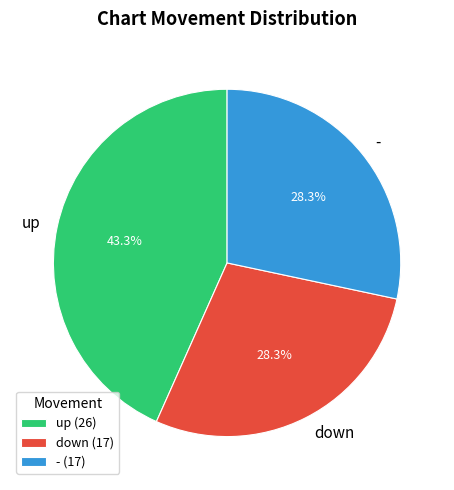

How many slices are in this pie chart?

3